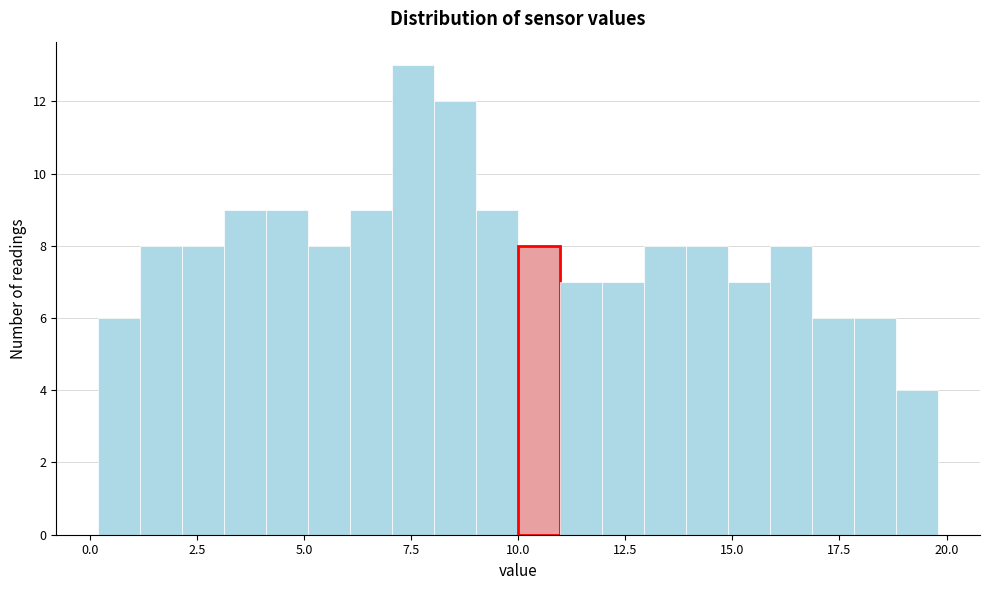

Around what value on the x-axis is the tallest bar? Give the approximate position of its centre, as read against the axis.

7.5